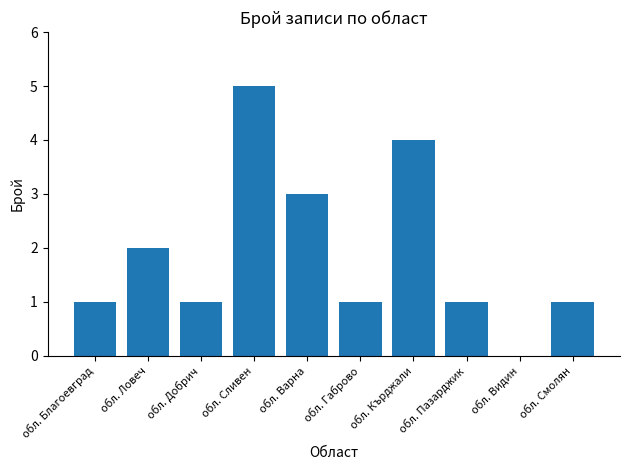

Reading left to right, what are all the values shown in this chart?

обл. Благоевград=1	обл. Ловеч=2	обл. Добрич=1	обл. Сливен=5	обл. Варна=3	обл. Габрово=1	обл. Кърджали=4	обл. Пазарджик=1	обл. Видин=0	обл. Смолян=1